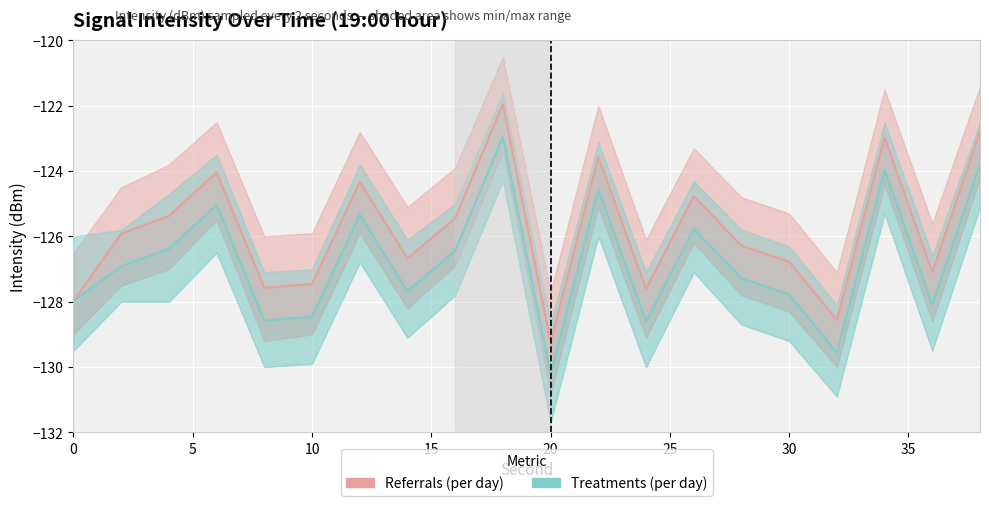

What is the value of the Referrals (per day) point at the 11th from the left?

-125.4